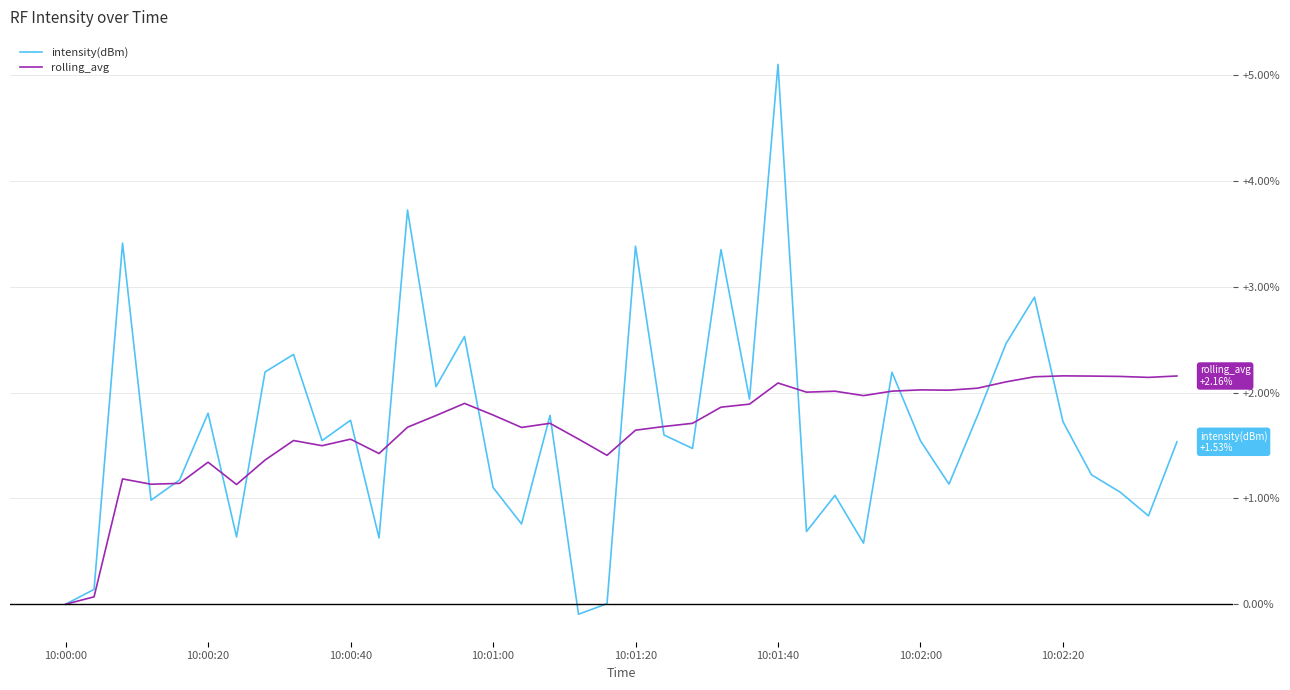

What is the maximum value shown in the chart?

5.1